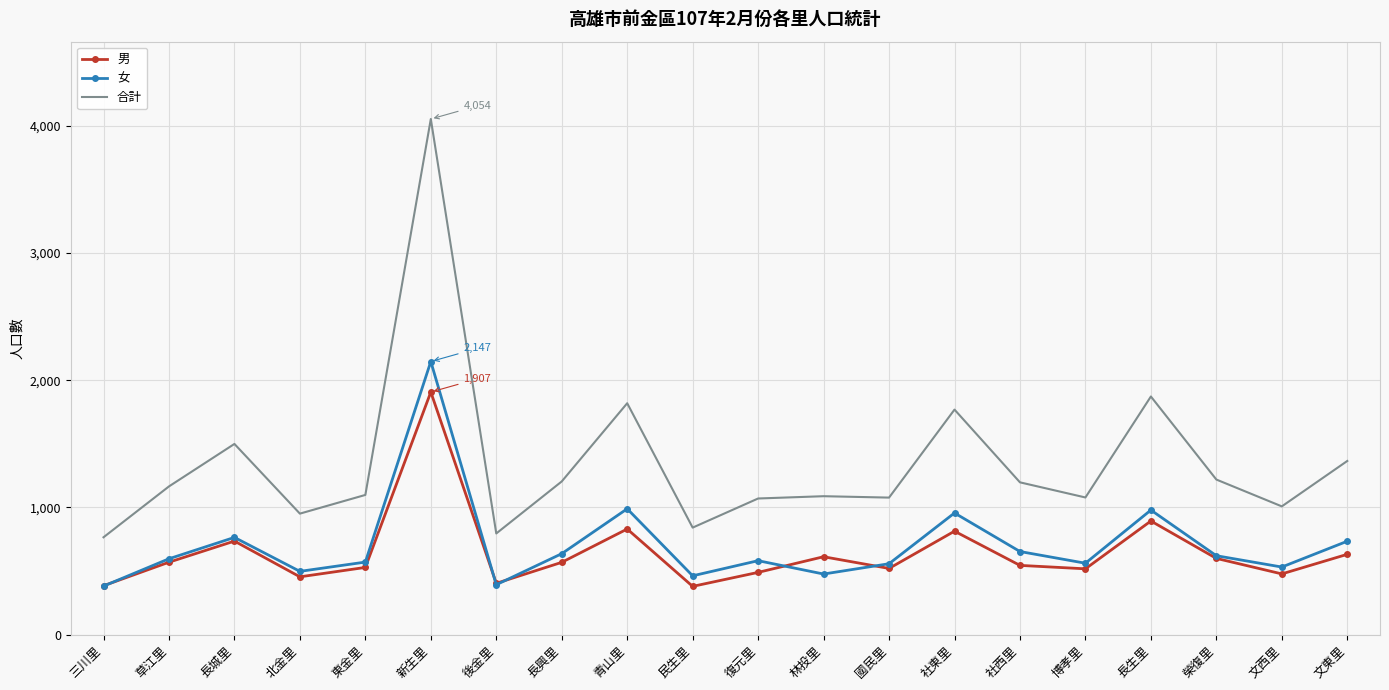

How many interior local peaks does the 男 series have?

6